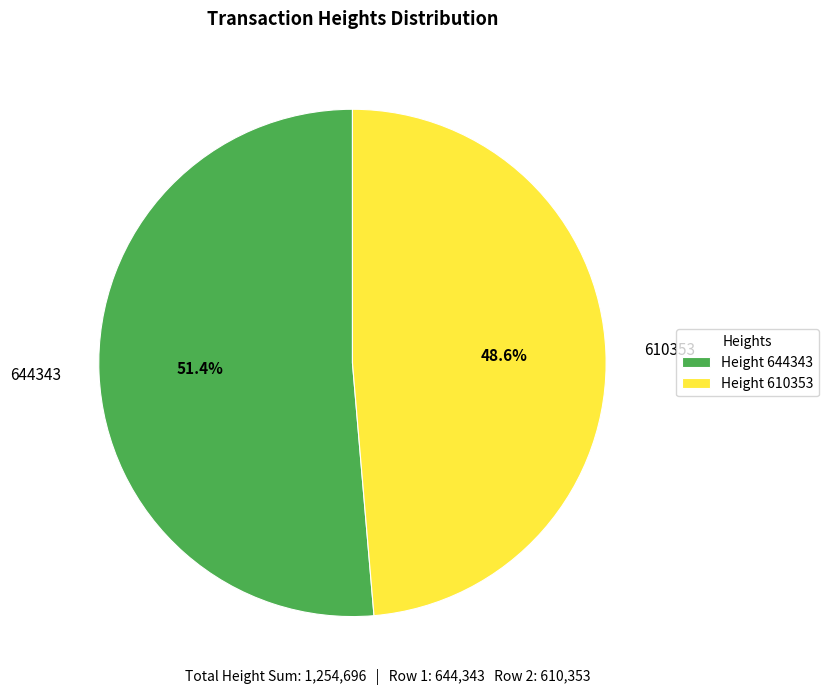

To the nearest percent, what is the difference between the 644343 and 610353 slice percentages?

3%